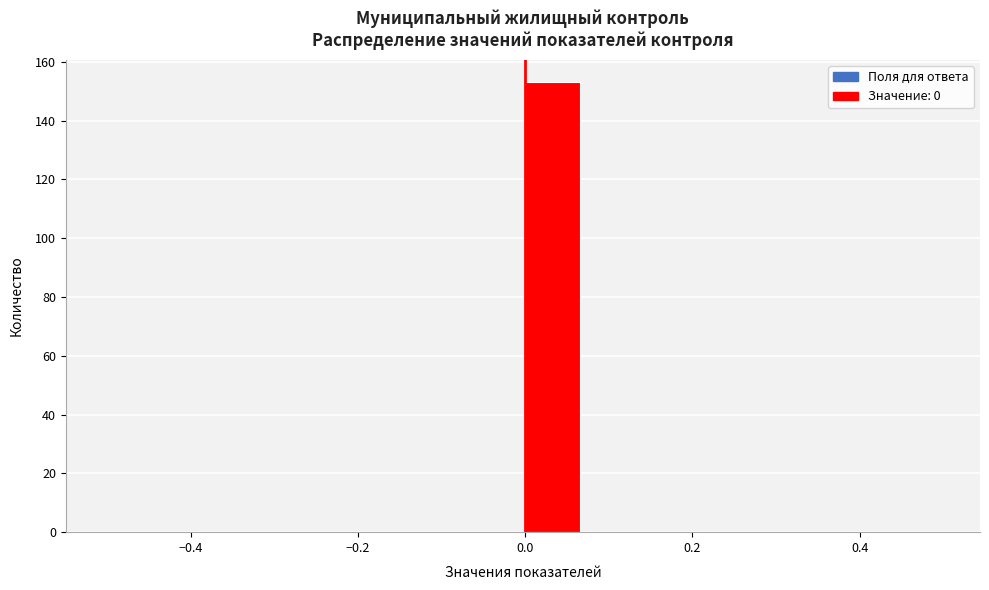

Around what value on the x-axis is the tallest bar? Give the approximate position of its centre, as read against the axis.

0.04